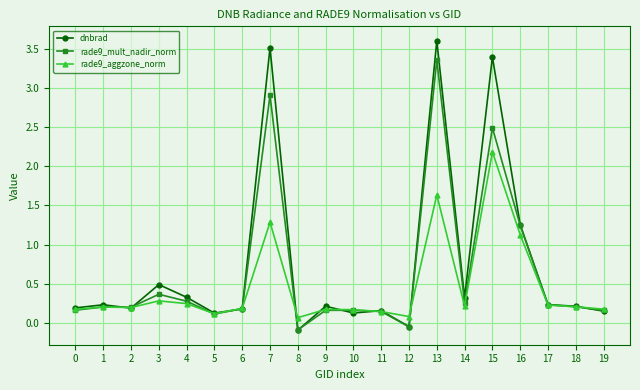

True or false: rade9_mult_nadir_norm has more than 1 points higher than both neighbors.

True